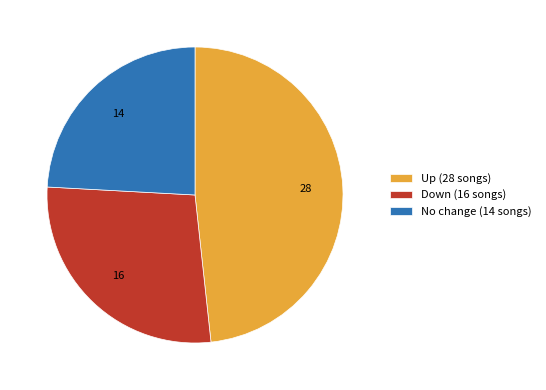

Do Down (16 songs) and No change (14 songs) together represent more than half of the pie?

Yes